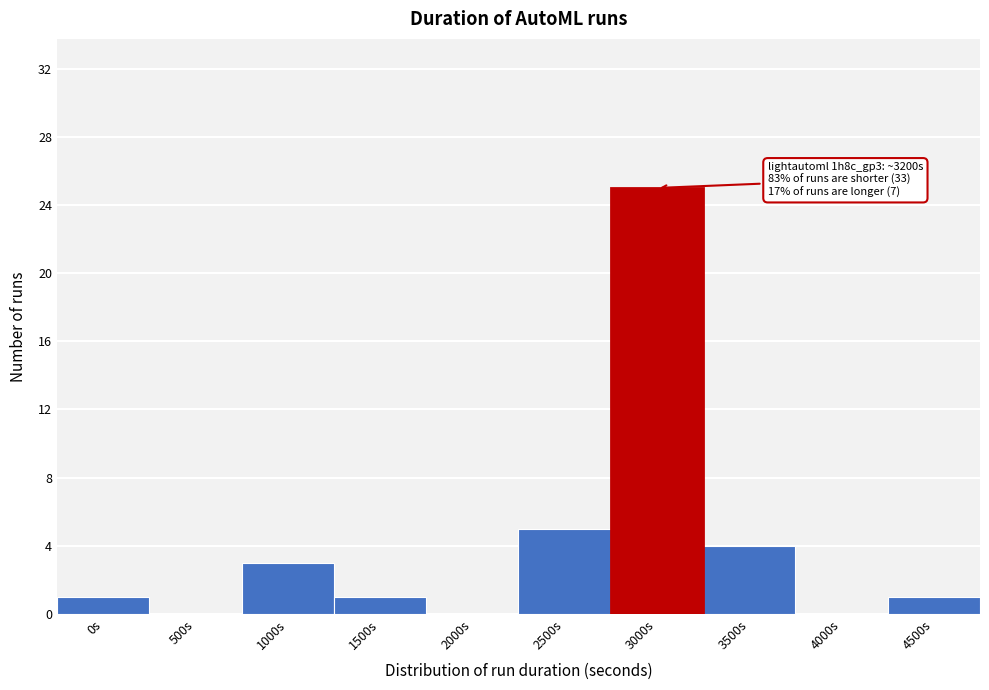

Reading right to left, what are all the values shown in this chart?

4500s=1	4000s=0	3500s=4	3000s=25	2500s=5	2000s=0	1500s=1	1000s=3	500s=0	0s=1